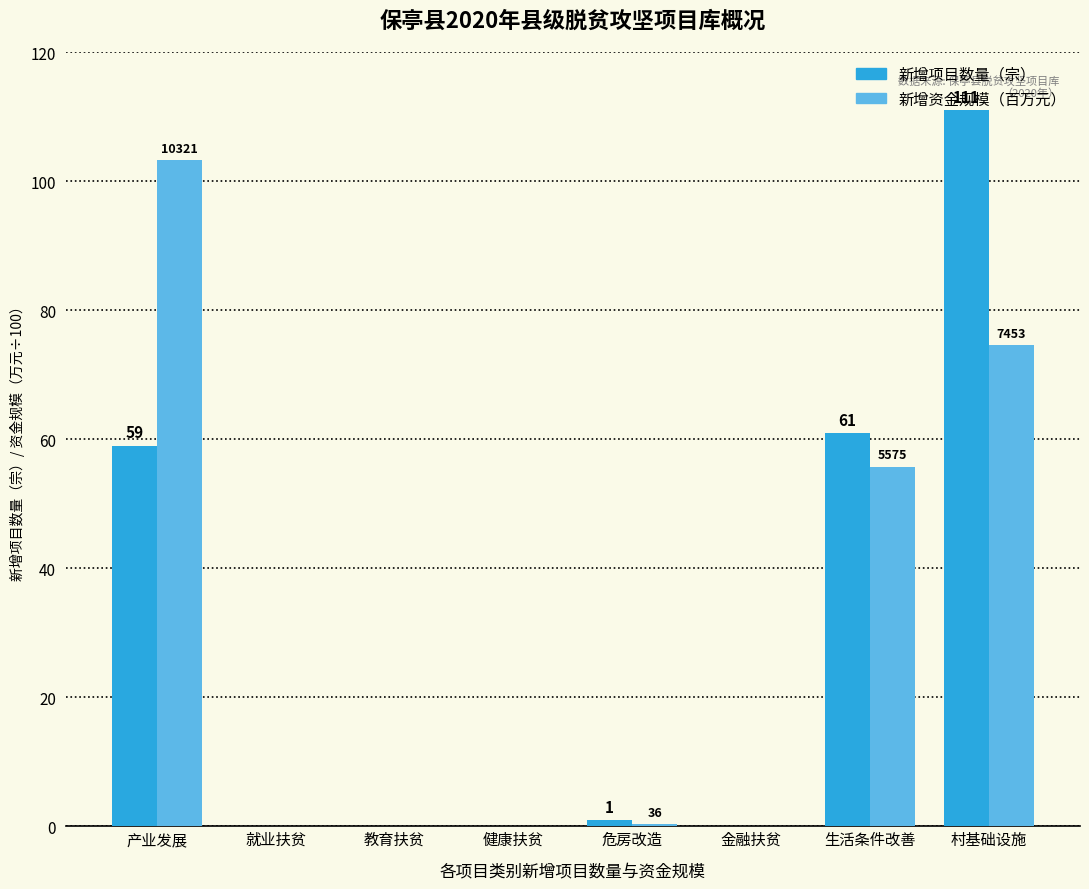

How many values in 新增项目数量（宗） are above zero?

4